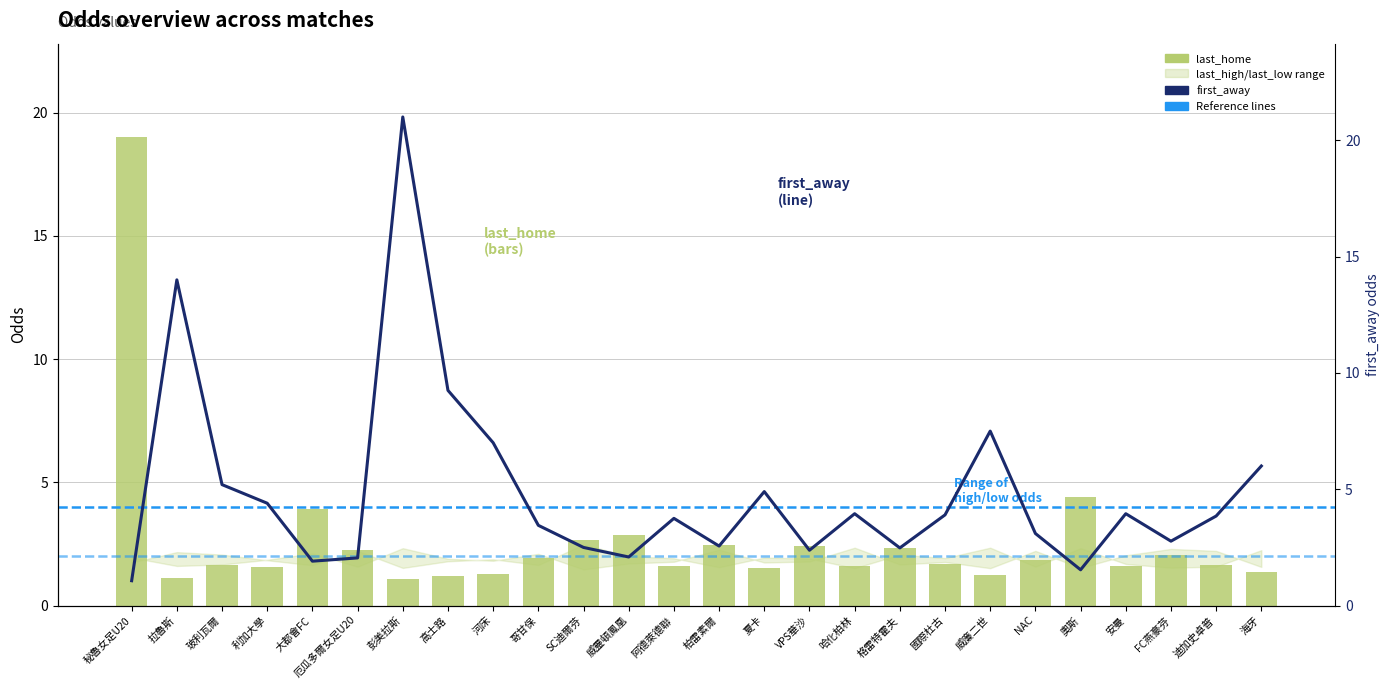

The value of last_home at 國際杜古 is 1.7. True or false?

True